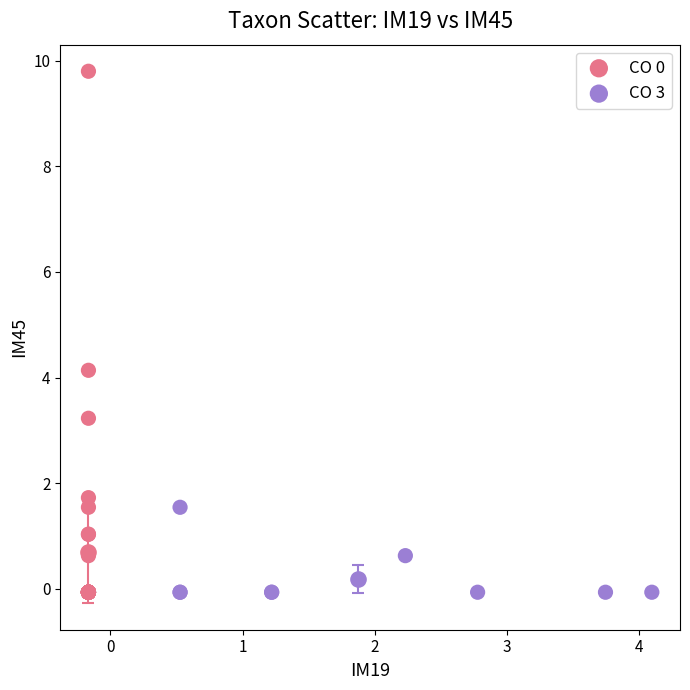

Which series has the widest spread of Y values?

CO 0